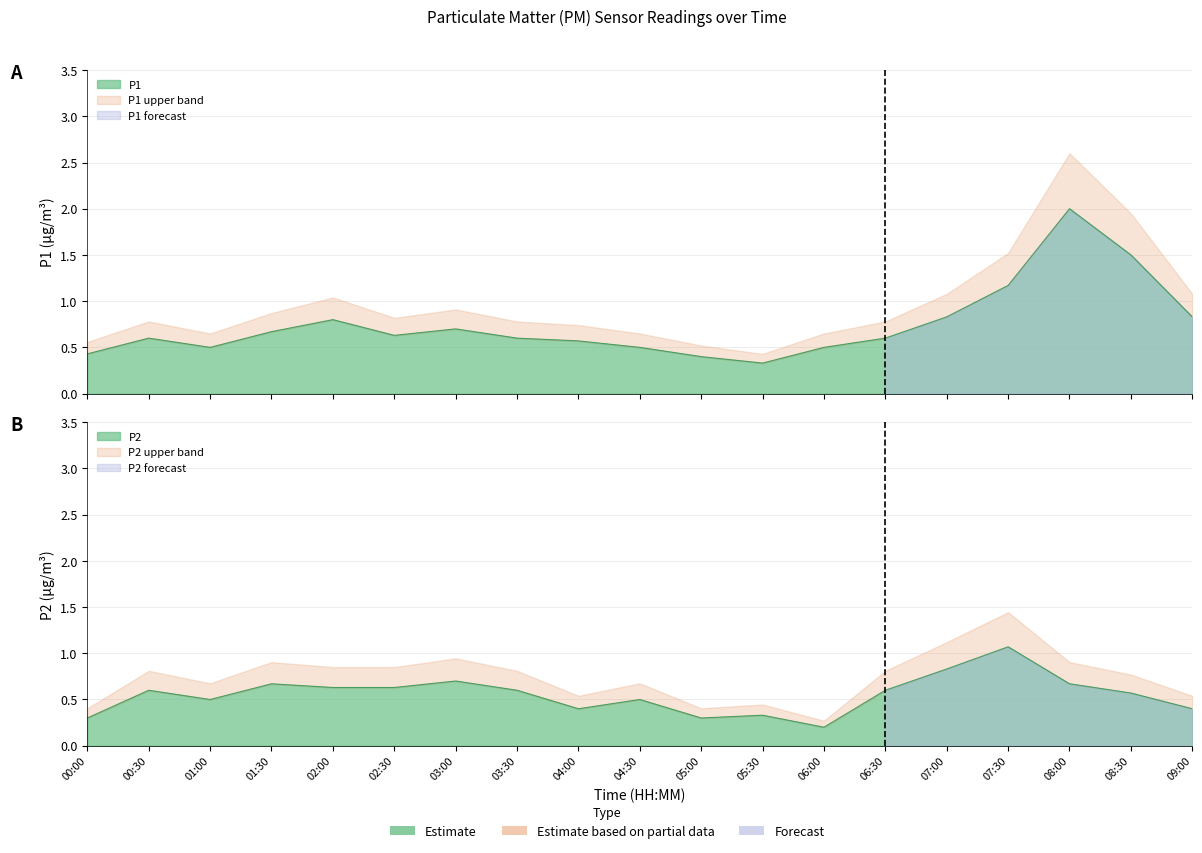

What is the value of the P2 point at the 2nd from the left?

0.6